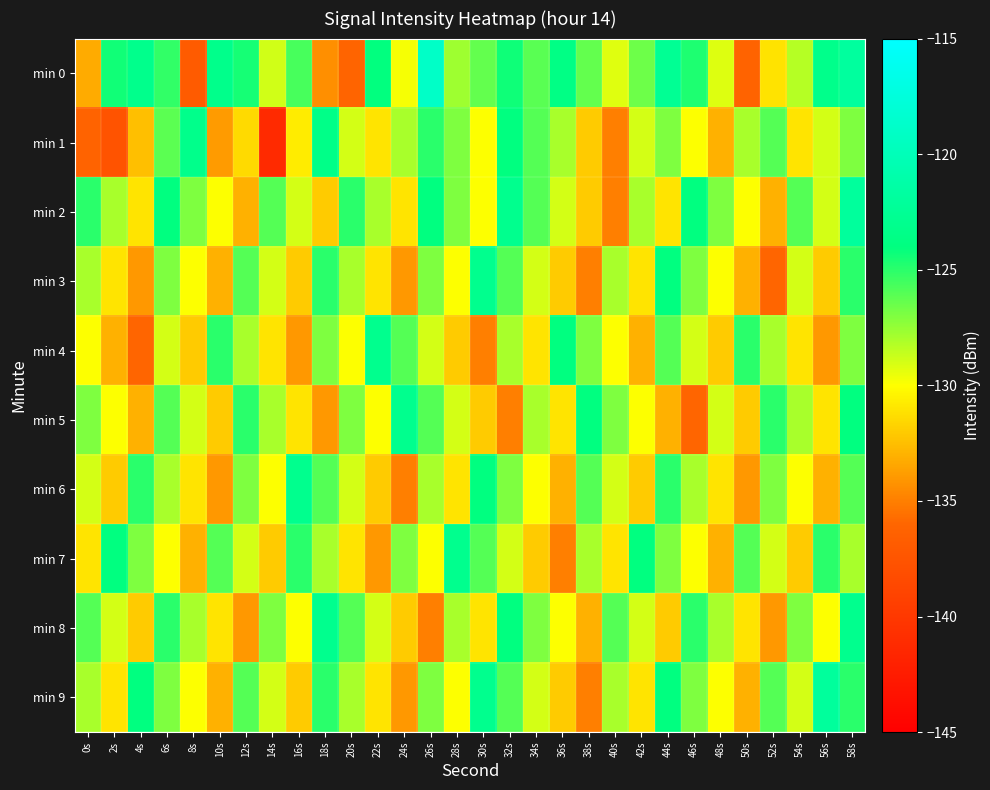

Rank the series at 6s from lowest to highest value.

min 7, min 4, min 6, min 3, min 9, min 1, min 5, min 0, min 8, min 2